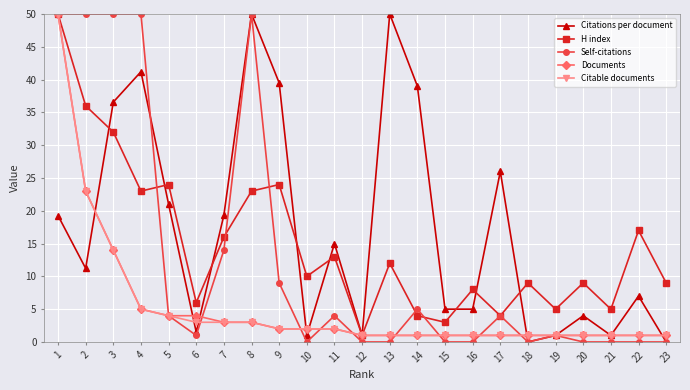

What is the value of the Citations per document point at the 11th from the left?

15.0